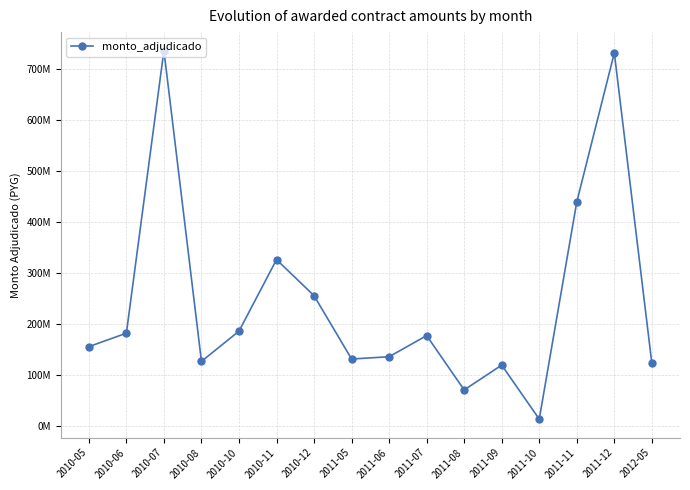

What is the ratio of the value at 2011-06 to the value at 2011-12?

0.2